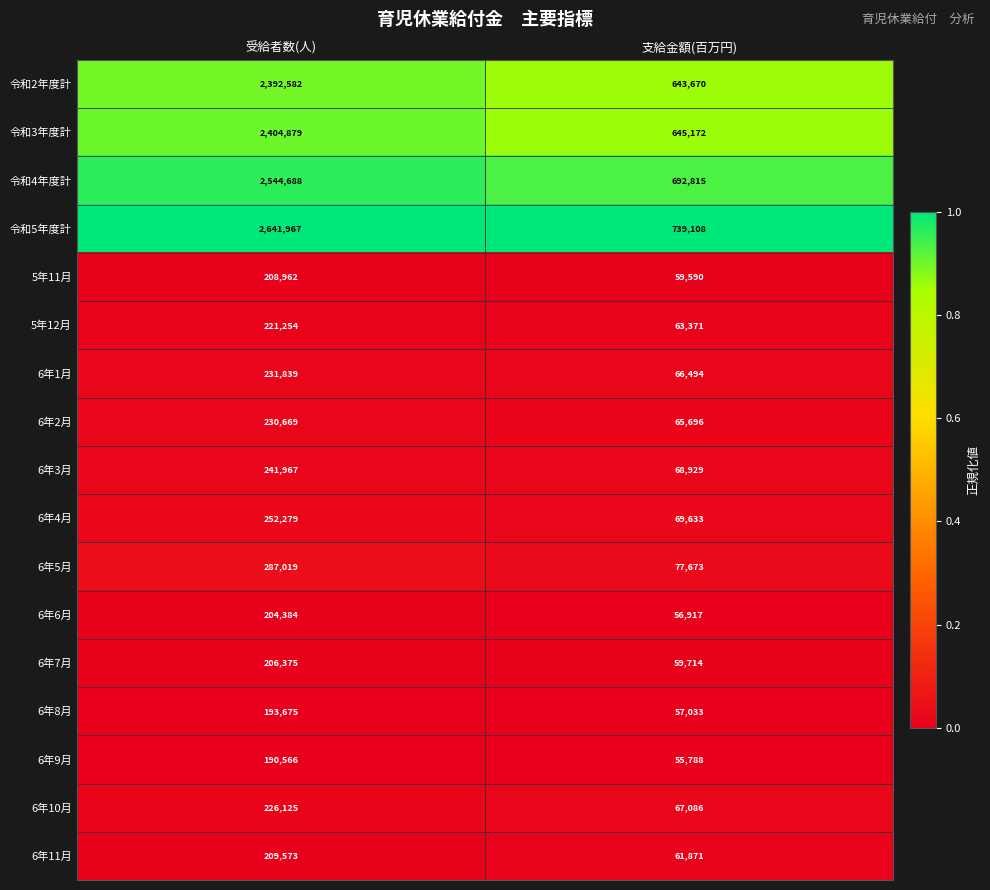

Where is 令和3年度計 nearest to the value 1525025?

支給金額(百万円)